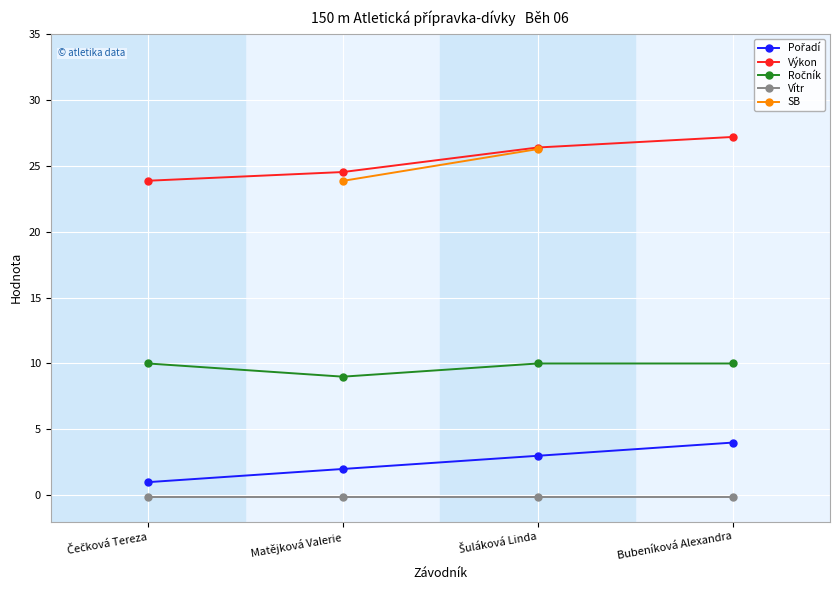

True or false: Ročník has more than 1 interior local peaks.

False